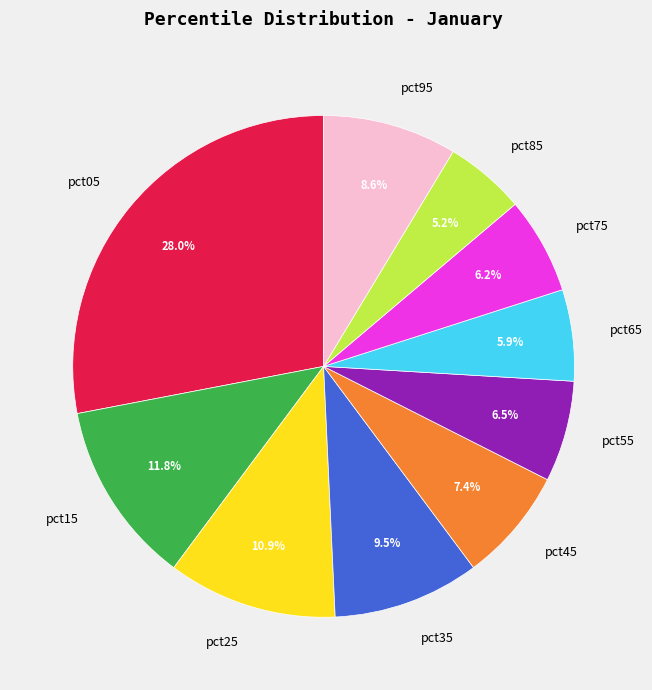

Which category has the biggest portion of the pie?

pct05